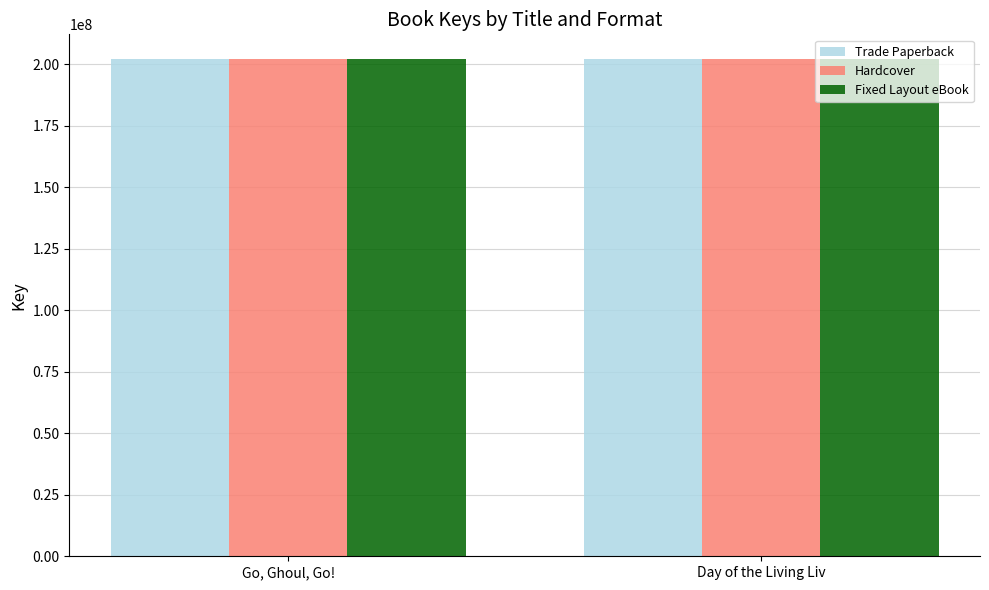

What is the sum of the Fixed Layout eBook values at Go, Ghoul, Go! and Day of the Living Liv?

404162191